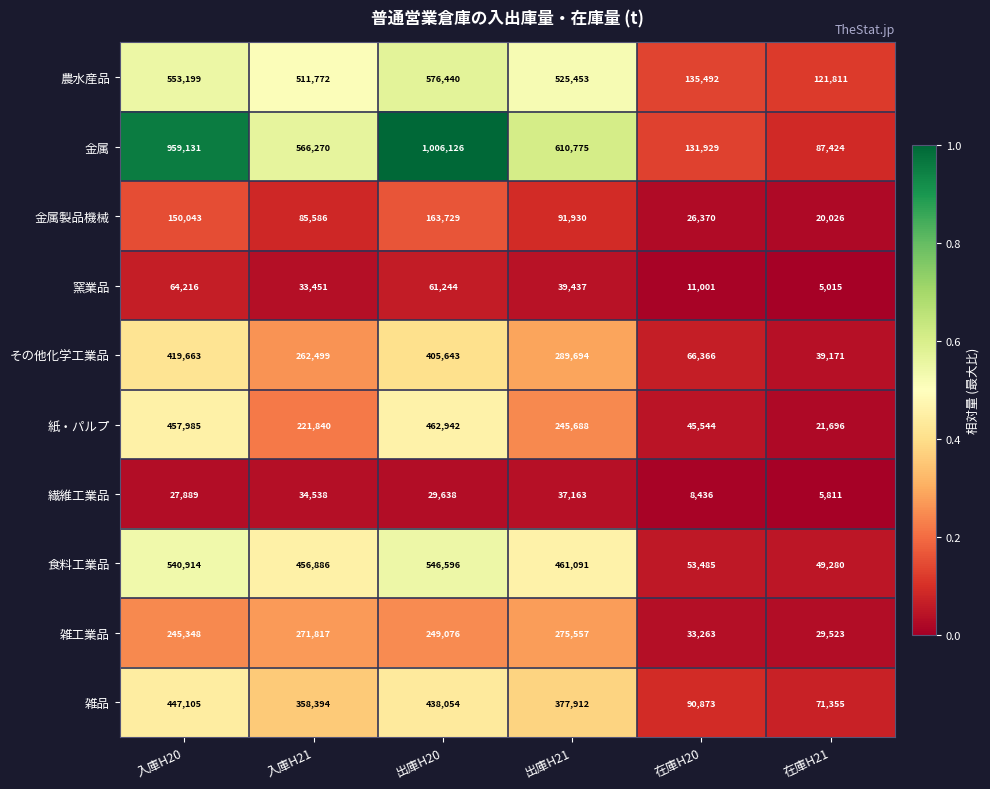

Count the number of categories in the chart.

6